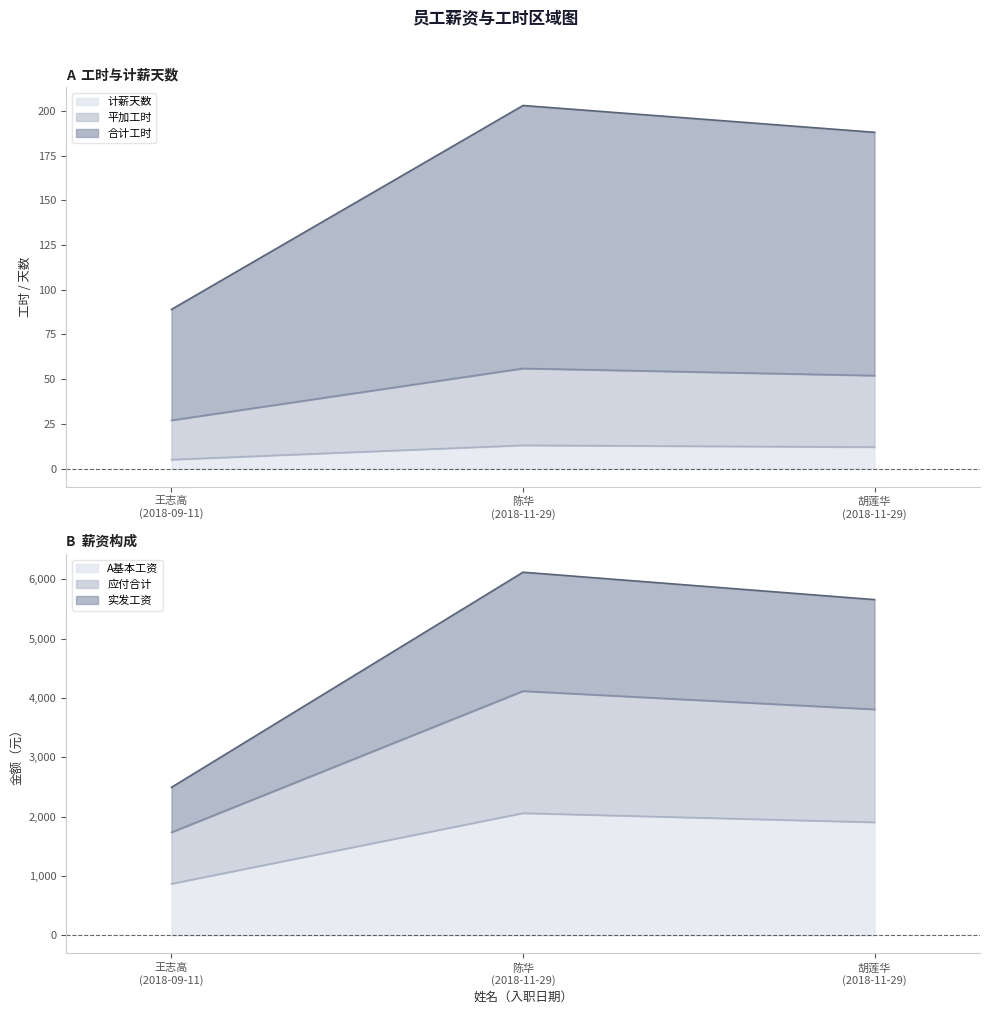

At which label is 平加工时 closest to 41?

胡莲华
(2018-11-29)